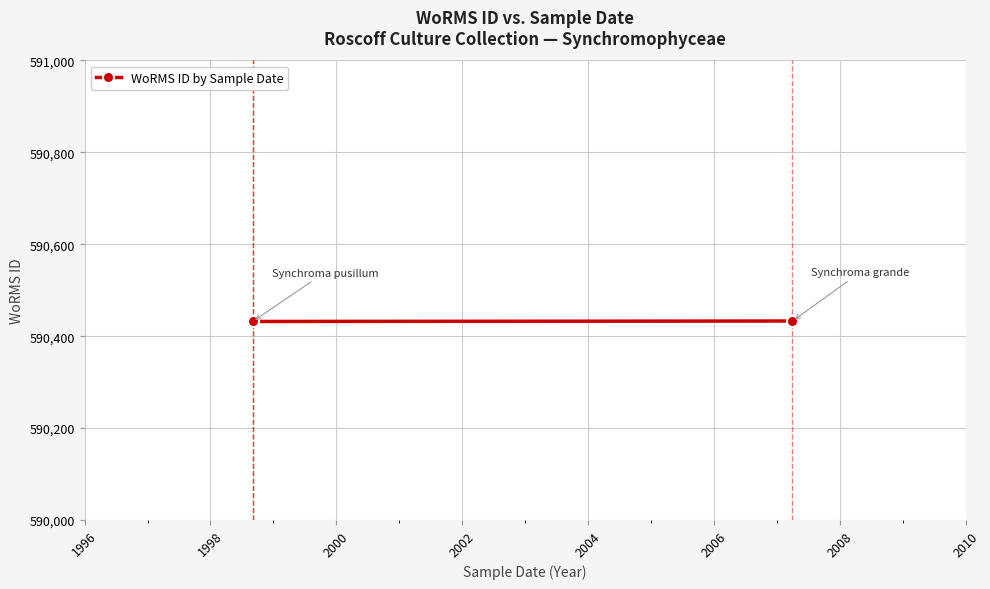

What is the ratio of the value at 1998 to the value at 1996?

1.0